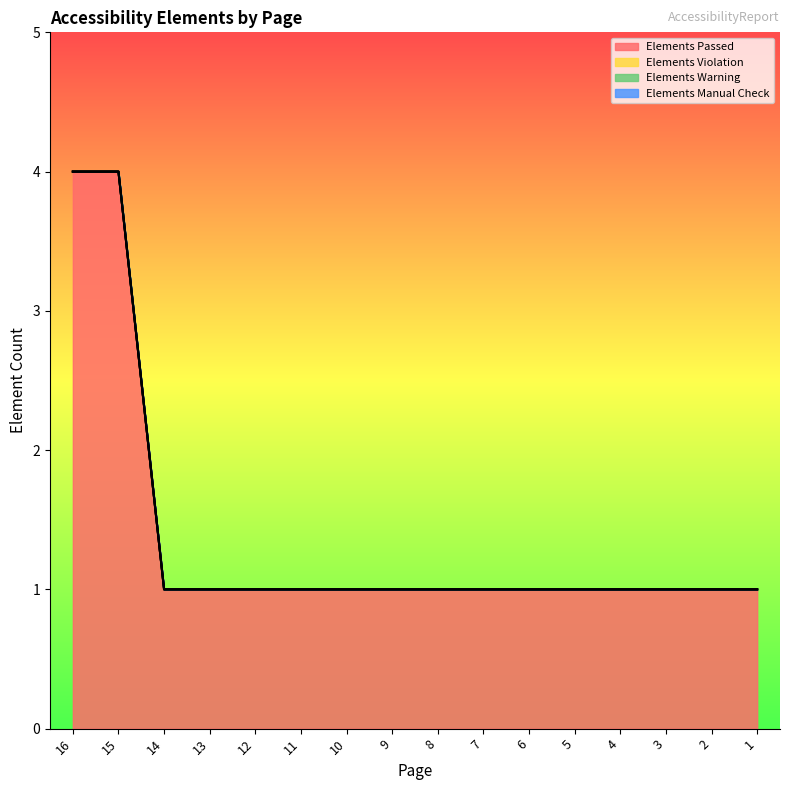

Count the number of data series in this chart.

4